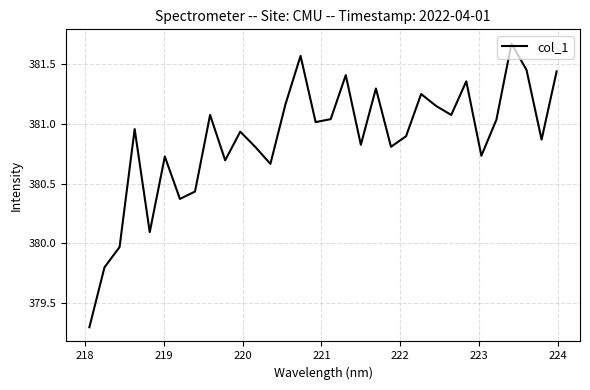

What is the maximum value shown in the chart?

381.7